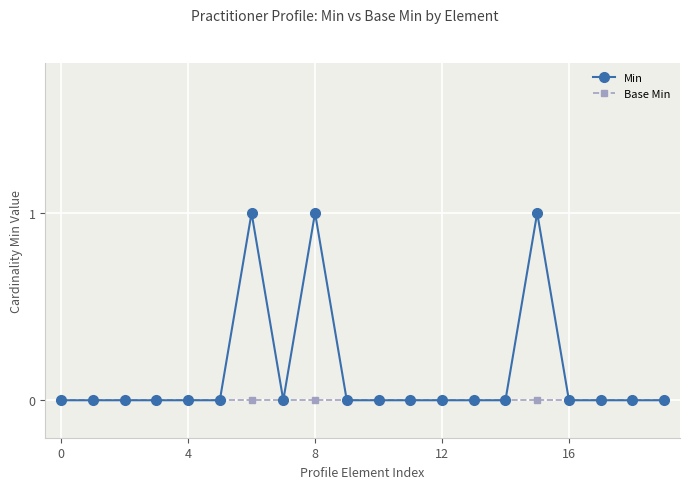

What is the sum of all Min values?

3